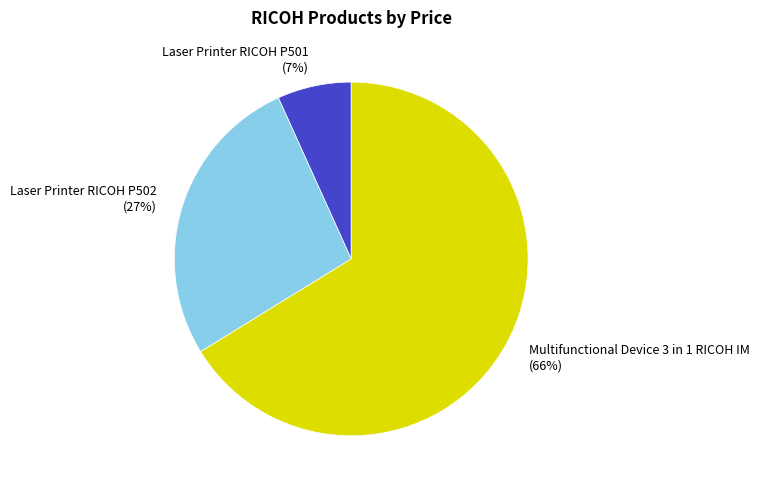

Which slice is the smallest?

Laser Printer RICOH P501